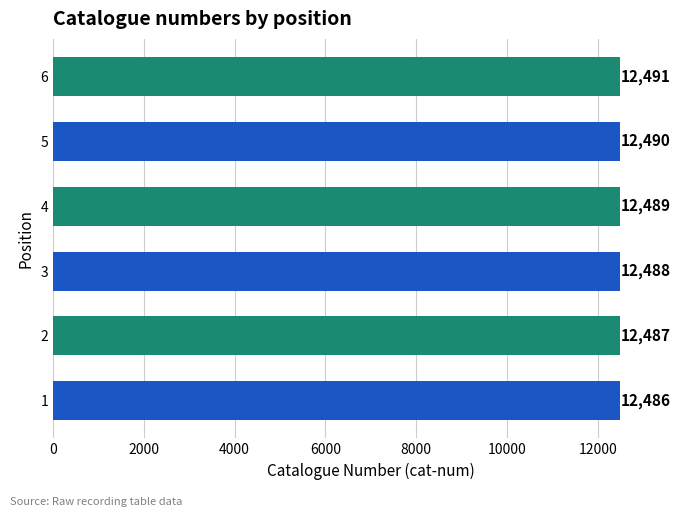

List the labels in order of value, largest first.

6, 5, 4, 3, 2, 1